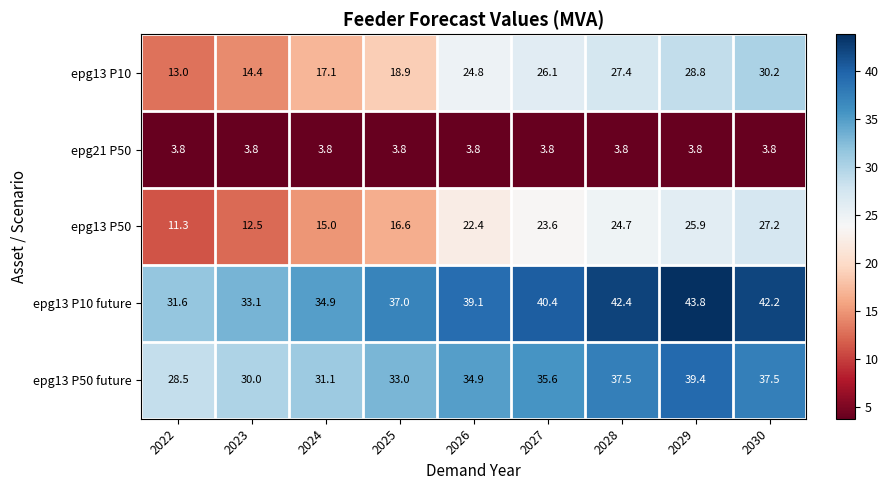

What is the difference between the second highest and second lowest values in the epg13 P50 future series?

7.5